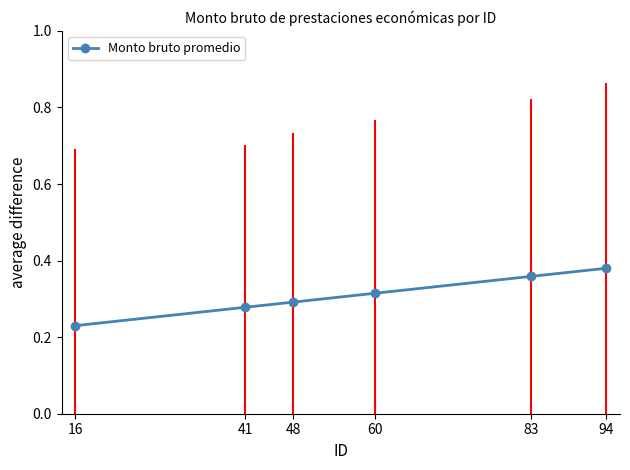

True or false: the data has more than 1 interior local peaks.

False